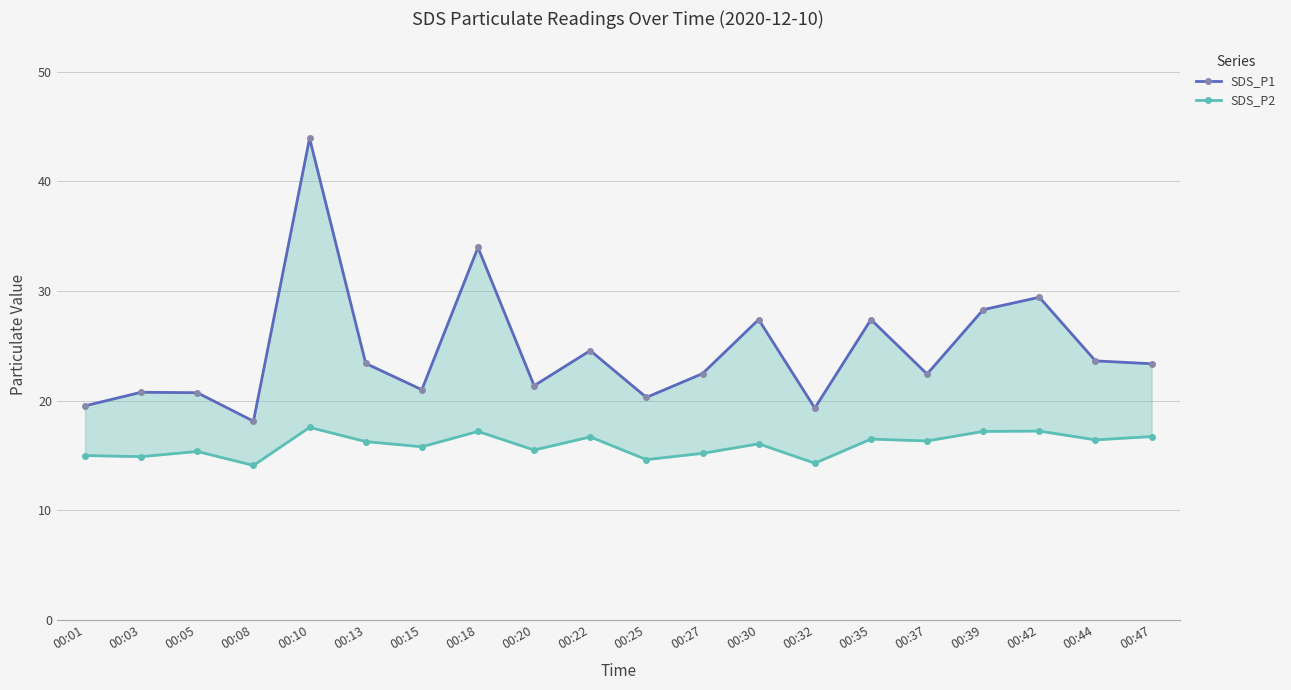

What is the difference between the SDS_P2 values at 00:15 and 00:47?

0.9